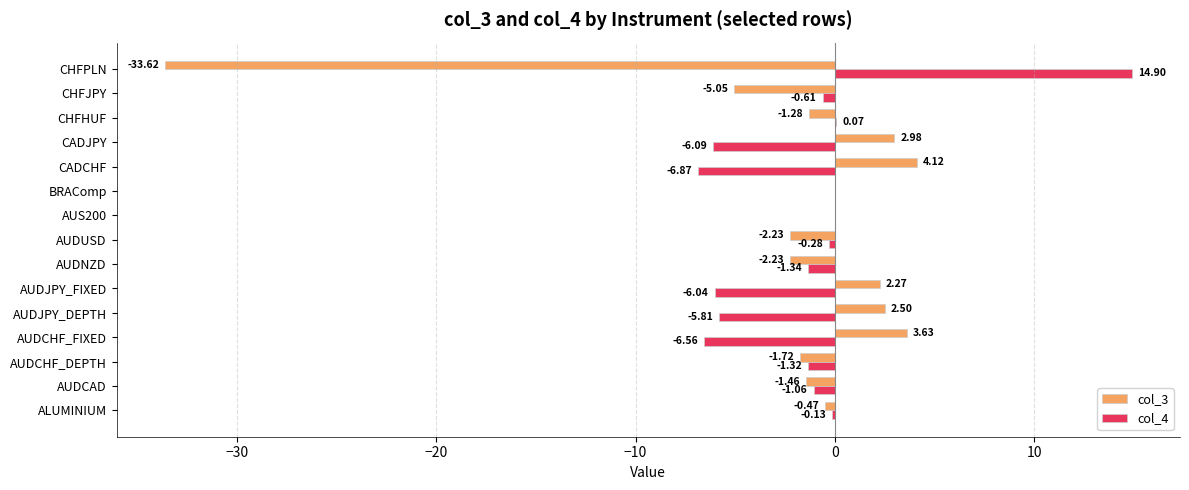

At which label does col_4 reach its peak?

CHFPLN